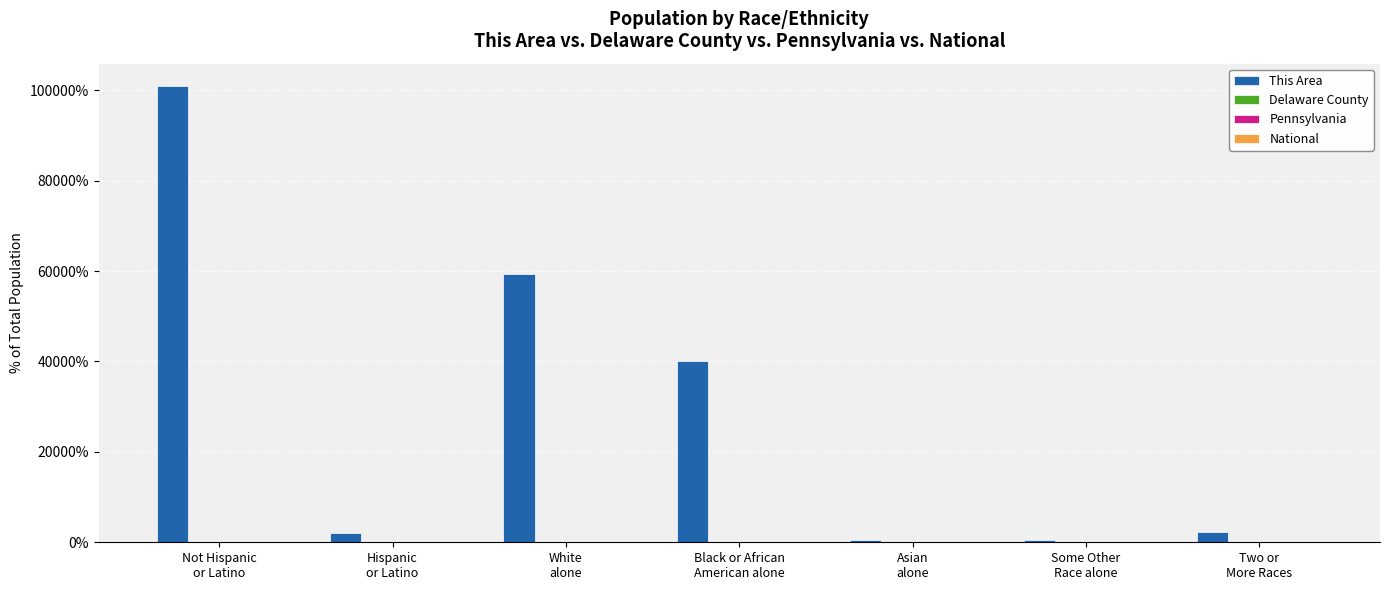

How many distinct data groups are displayed?

4